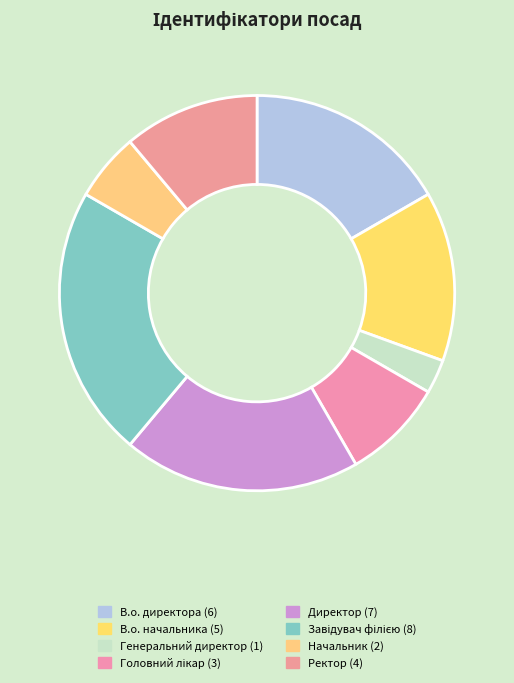

Which slice is the largest?

Завідувач філією